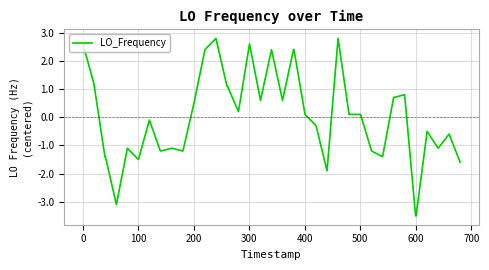

How many lines are shown in the chart?

1